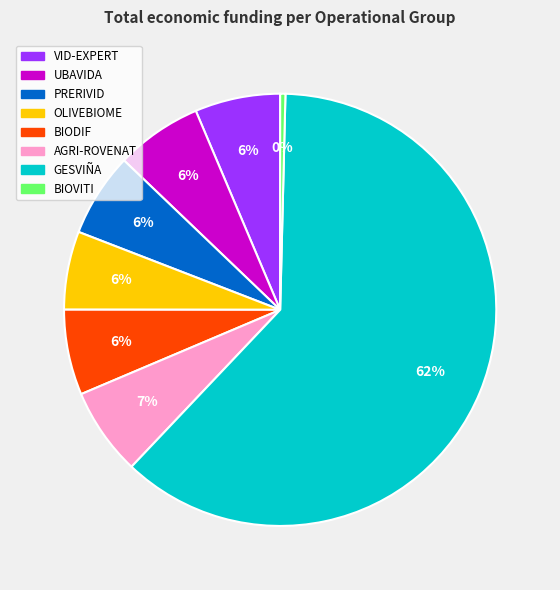

What is the ratio of the value at BIODIF to the value at UBAVIDA?

1.0